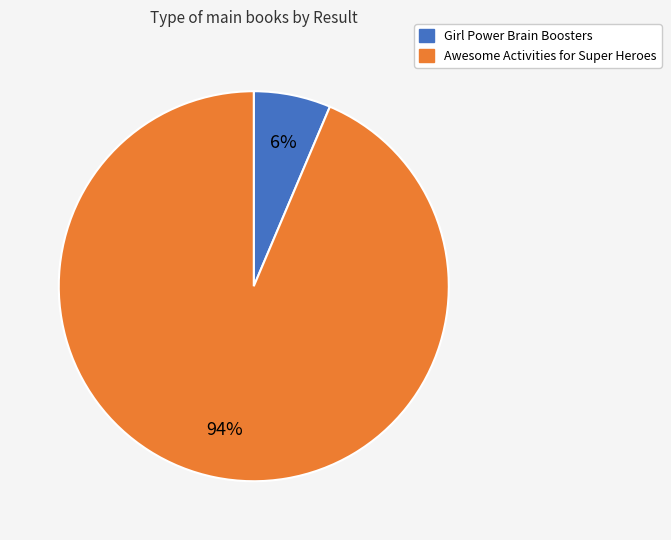

To the nearest percent, what is the average slice percentage?

50%